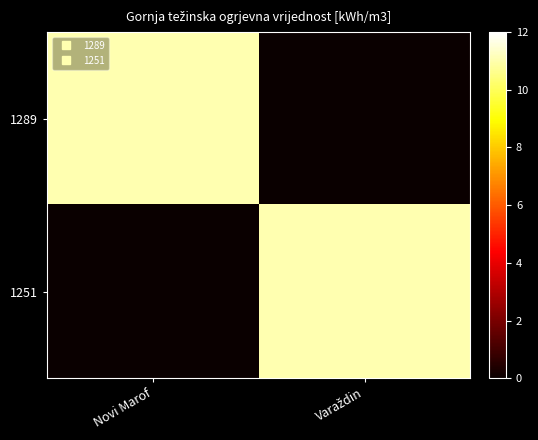

List the series in order of their peak value, highest first.

1251, 1289